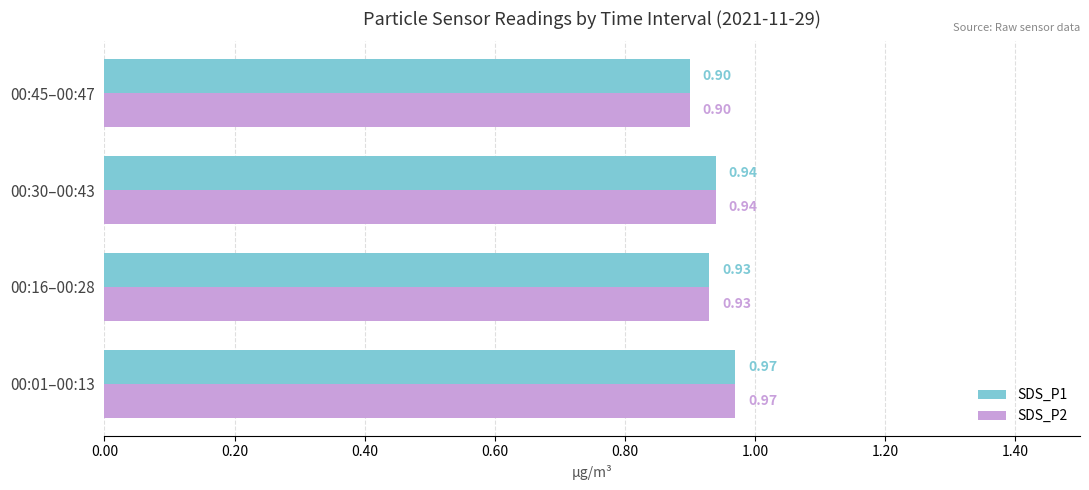

Is the value of SDS_P1 at 00:16–00:28 greater than the value of SDS_P2 at 00:45–00:47?

Yes